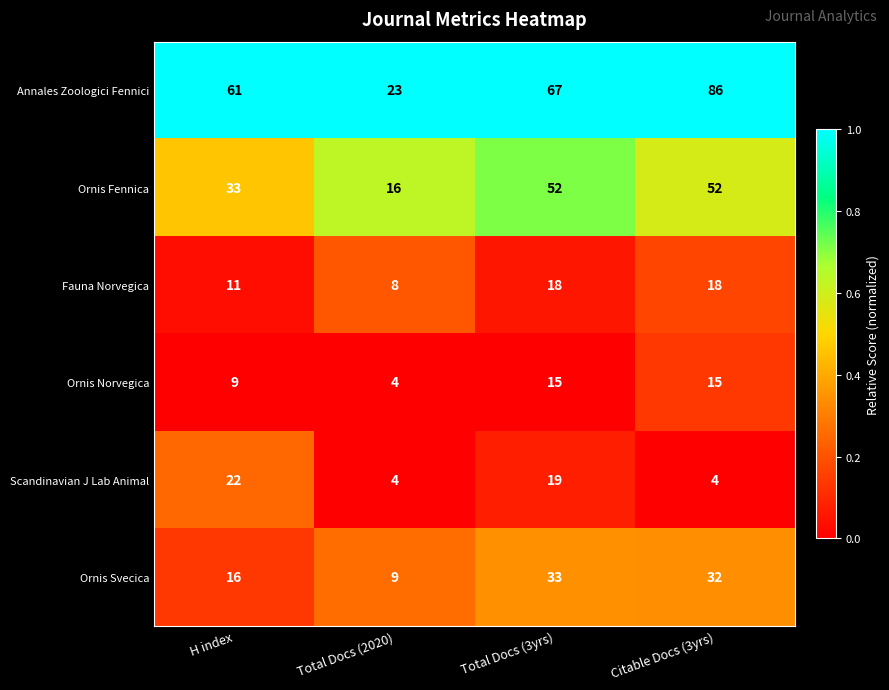

Is it true that Ornis Norvegica equals 9 at Total Docs (3yrs)?

False